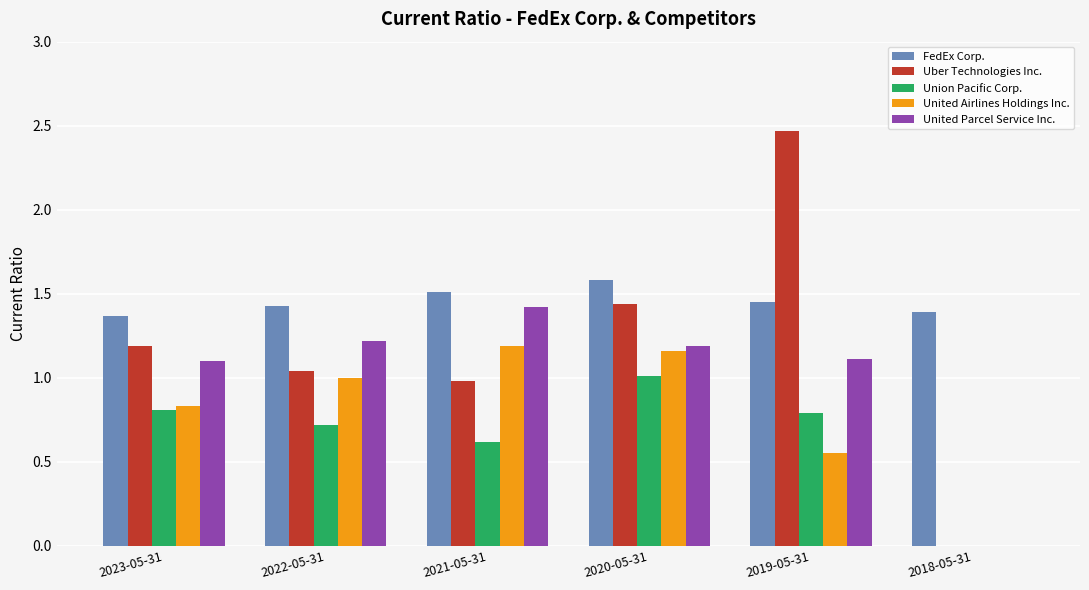

What is the sum of all FedEx Corp. values?

8.7